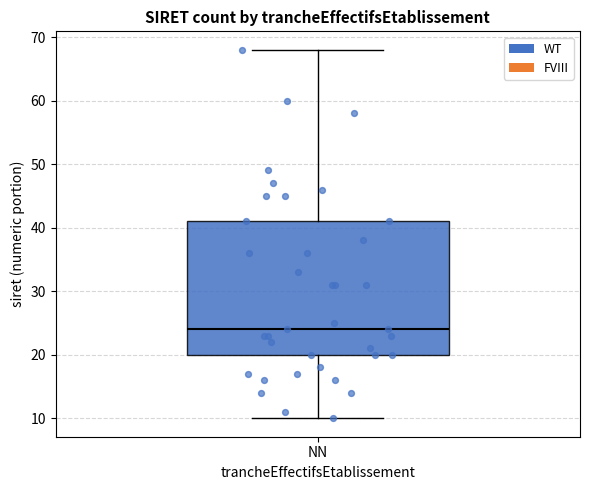

Where does the lower whisker of the box for NN end on the y-axis? The values are not printed on the chart, so give them approximately, as read against the axis.

10